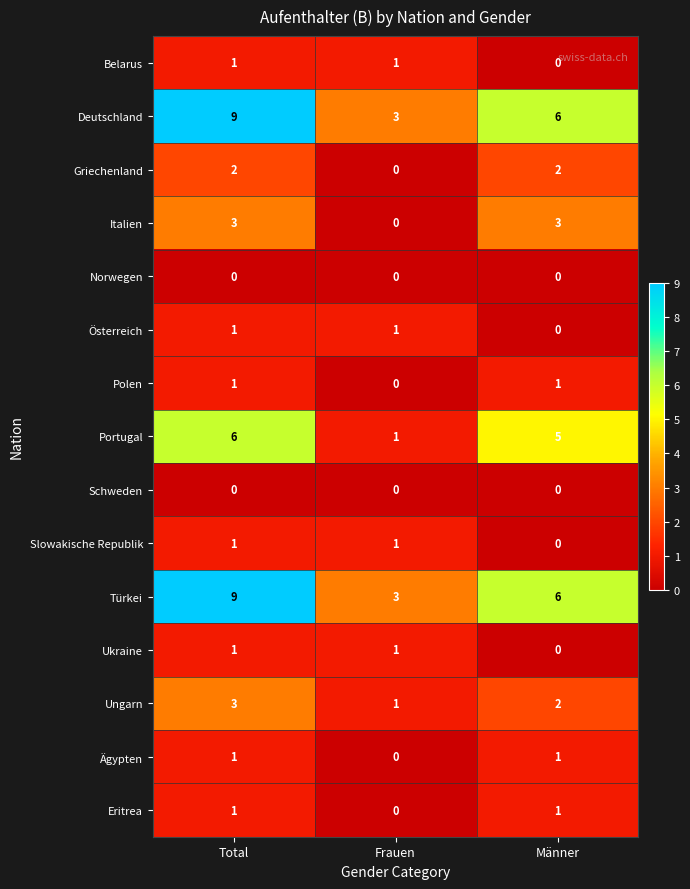

At which category is the sum across all series the highest?

Total